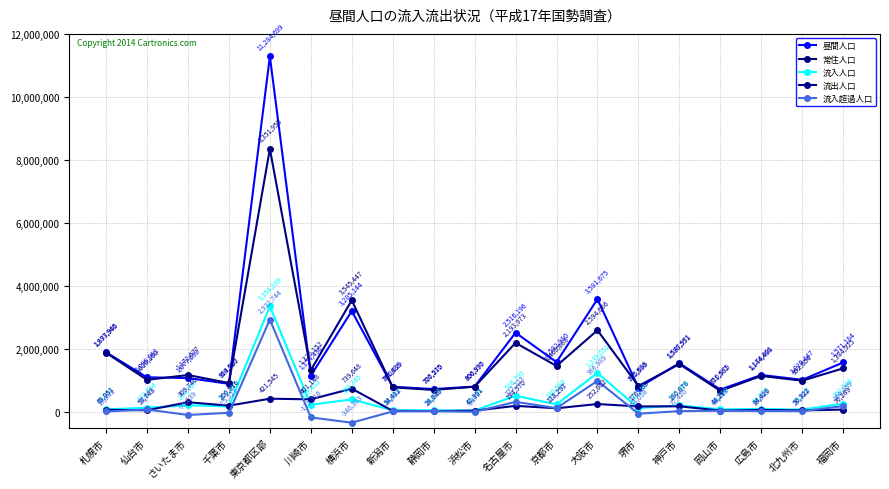

At which category is the sum across all series the highest?

東京都区部